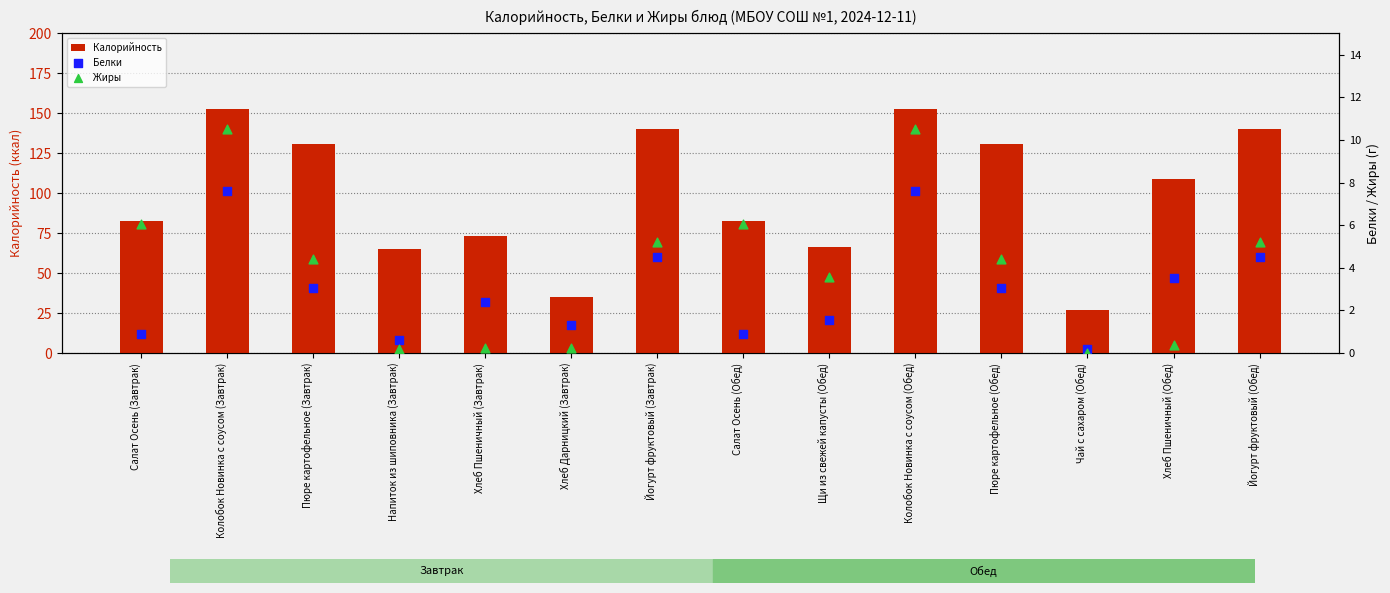

Which series contains the highest Y value?

Калорийность